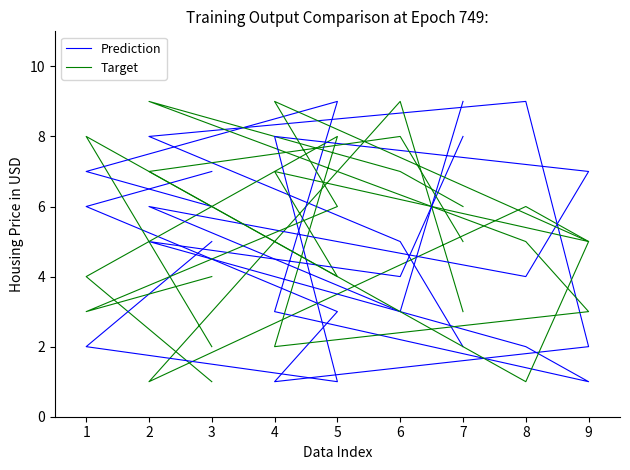

True or false: Prediction2 and Prediction cross at least once.

True